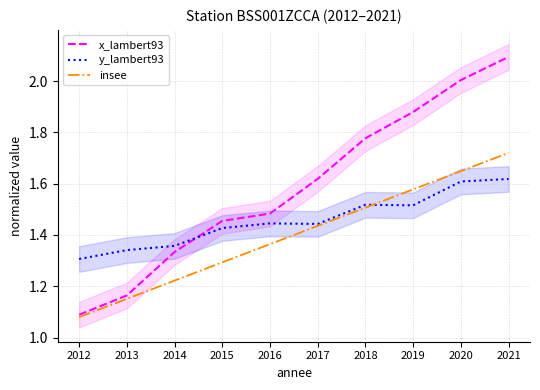

Which series has the largest total across all categories?

x_lambert93